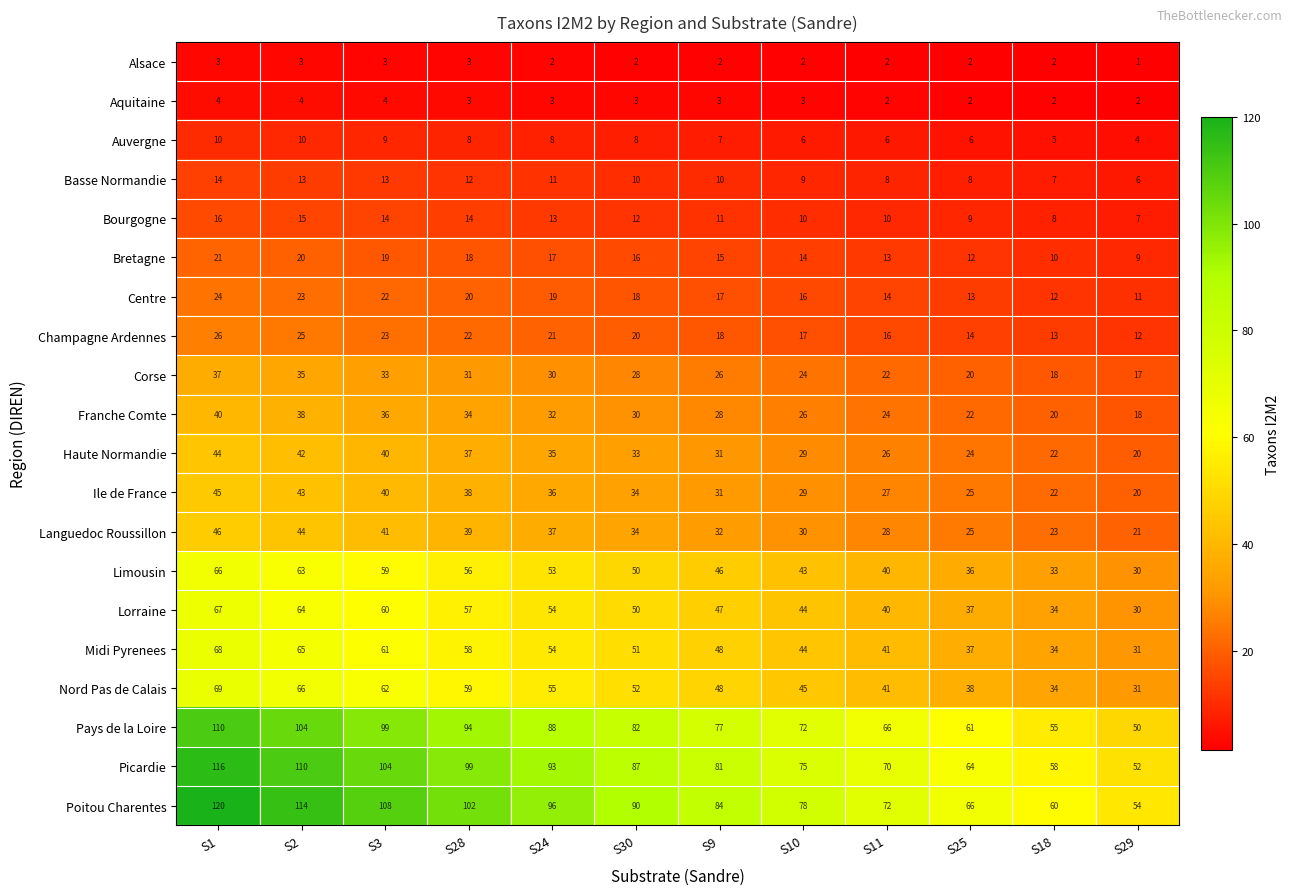

What is the smallest value displayed?

1